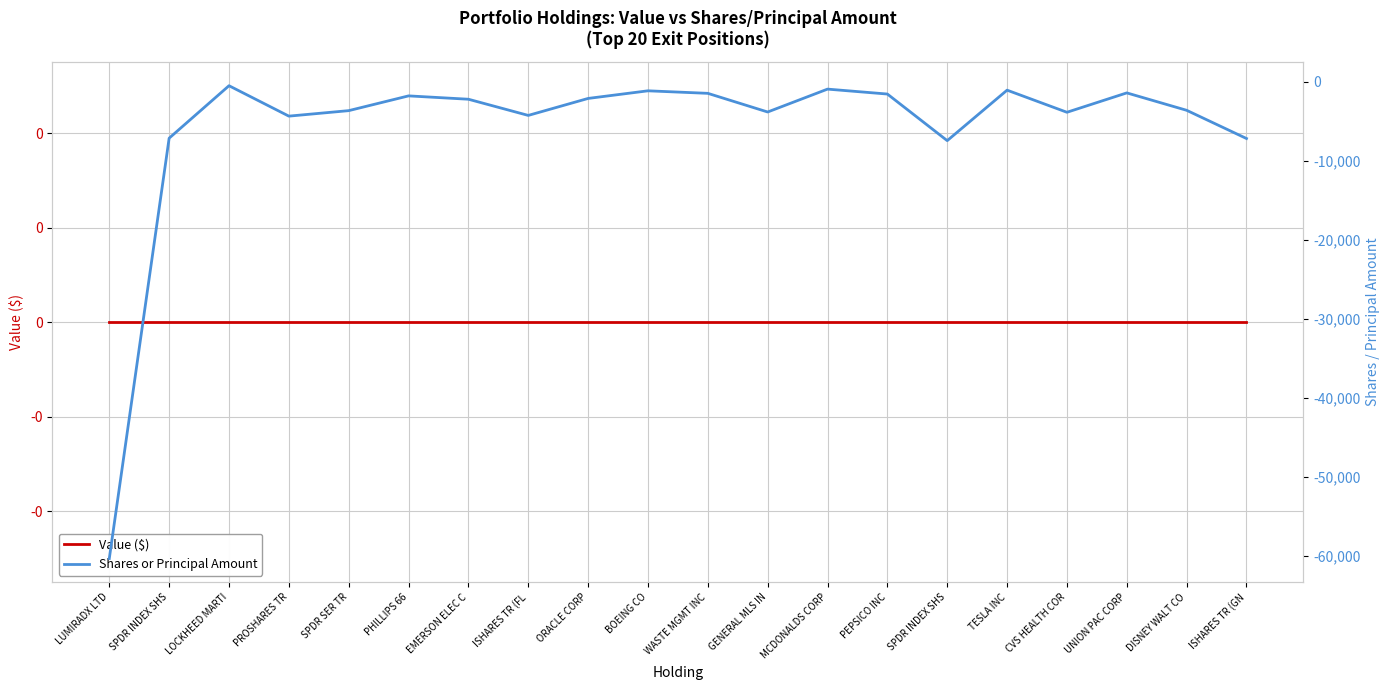

What is the total value across all series at SPDR SER TR?

-3668